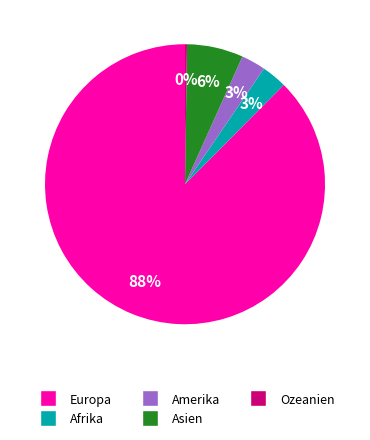

Combined, do Europa and Asien account for over 50%?

Yes